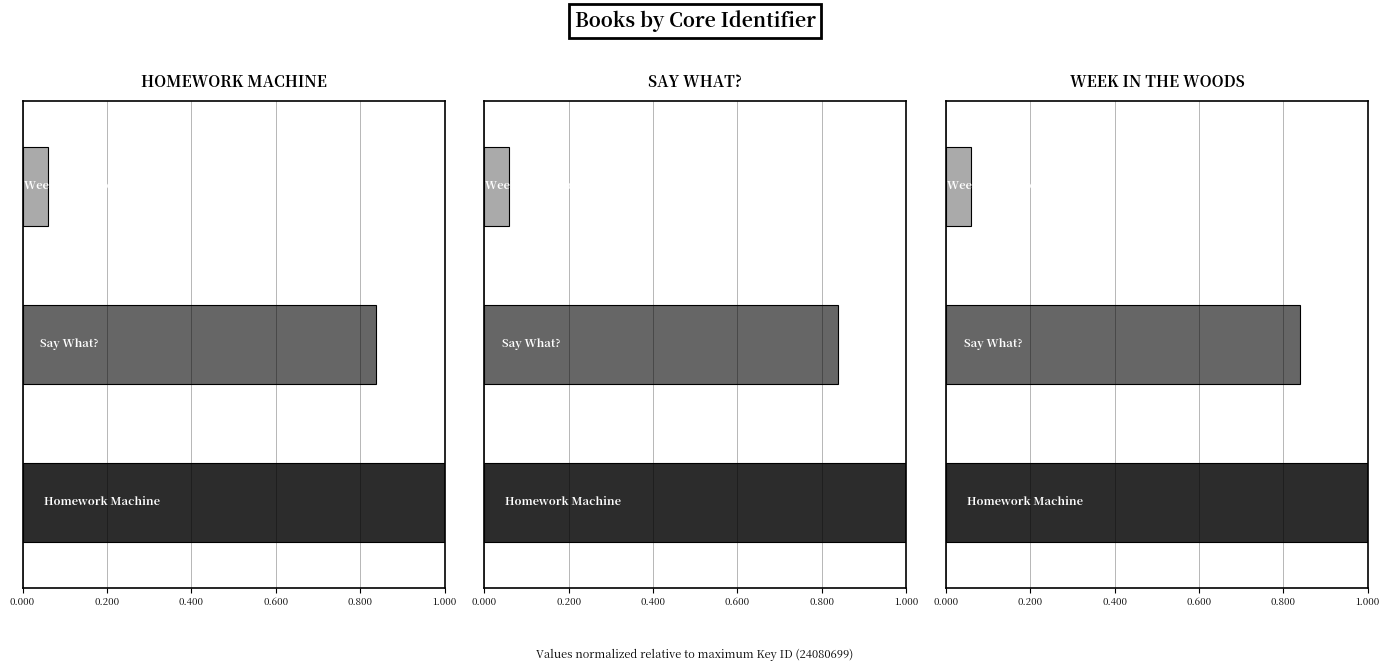

How many data points does each series have?

3